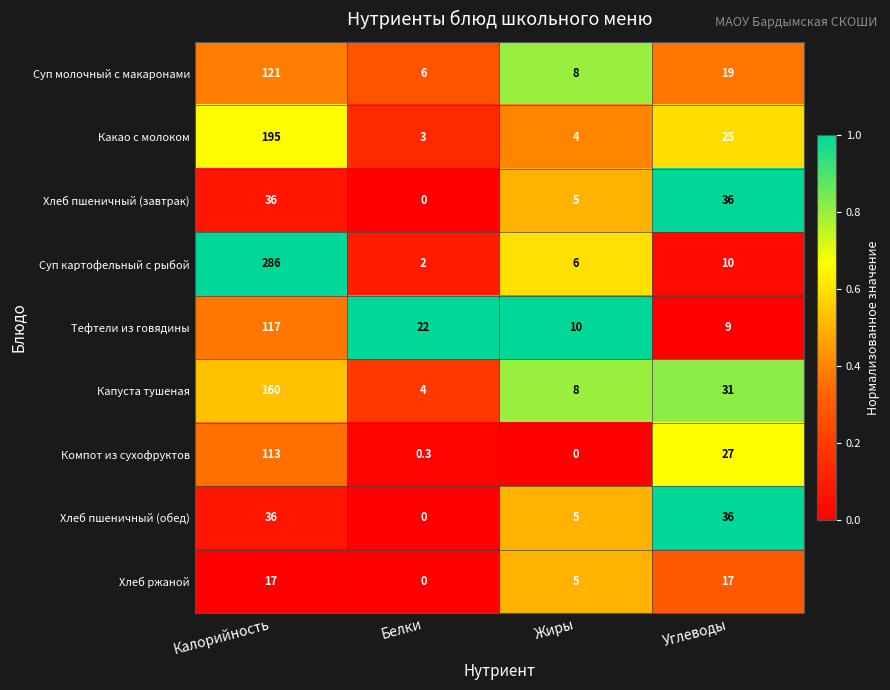

Which series has the largest range (max minus min)?

Суп картофельный с рыбой